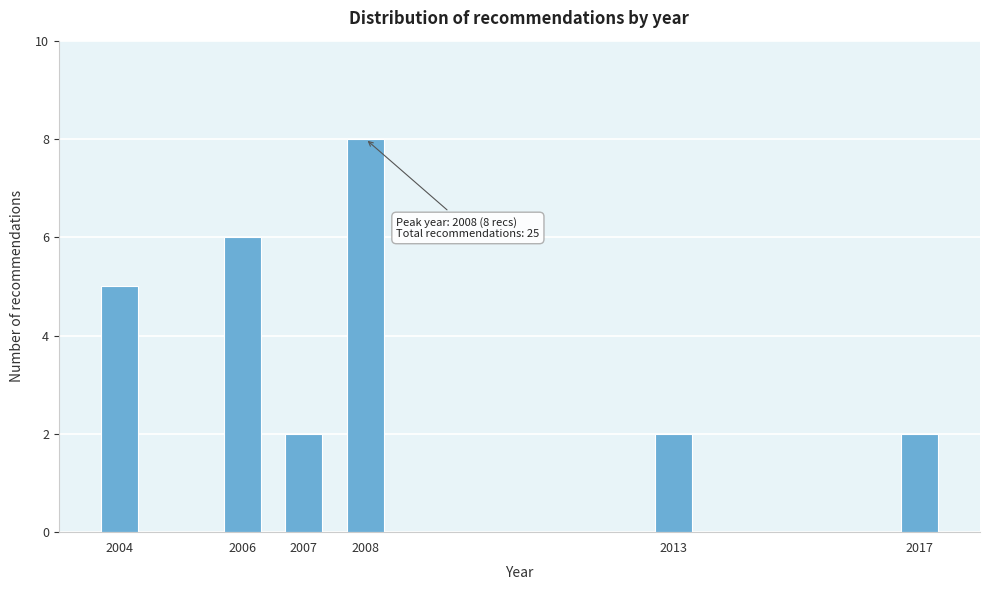

Reading right to left, list all the values displayed in this chart.

2017=2	2013=2	2008=8	2007=2	2006=6	2004=5